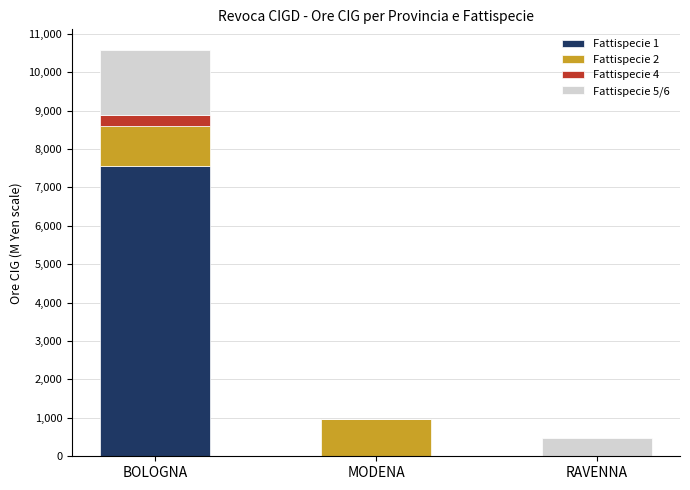

Is it true that Fattispecie 1 equals 0 at MODENA?

True